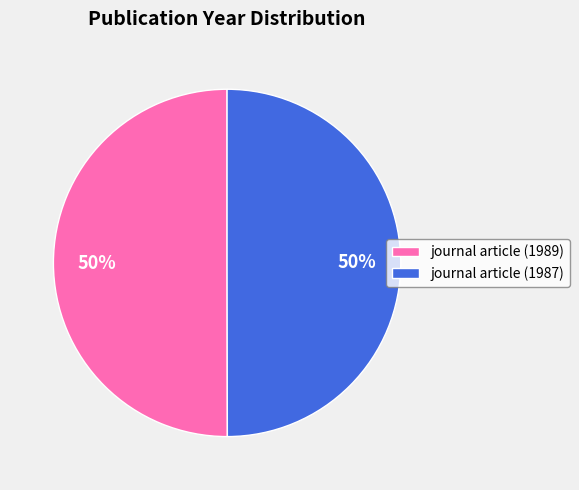

The journal article (1989) slice represents 50% of the pie. True or false?

True